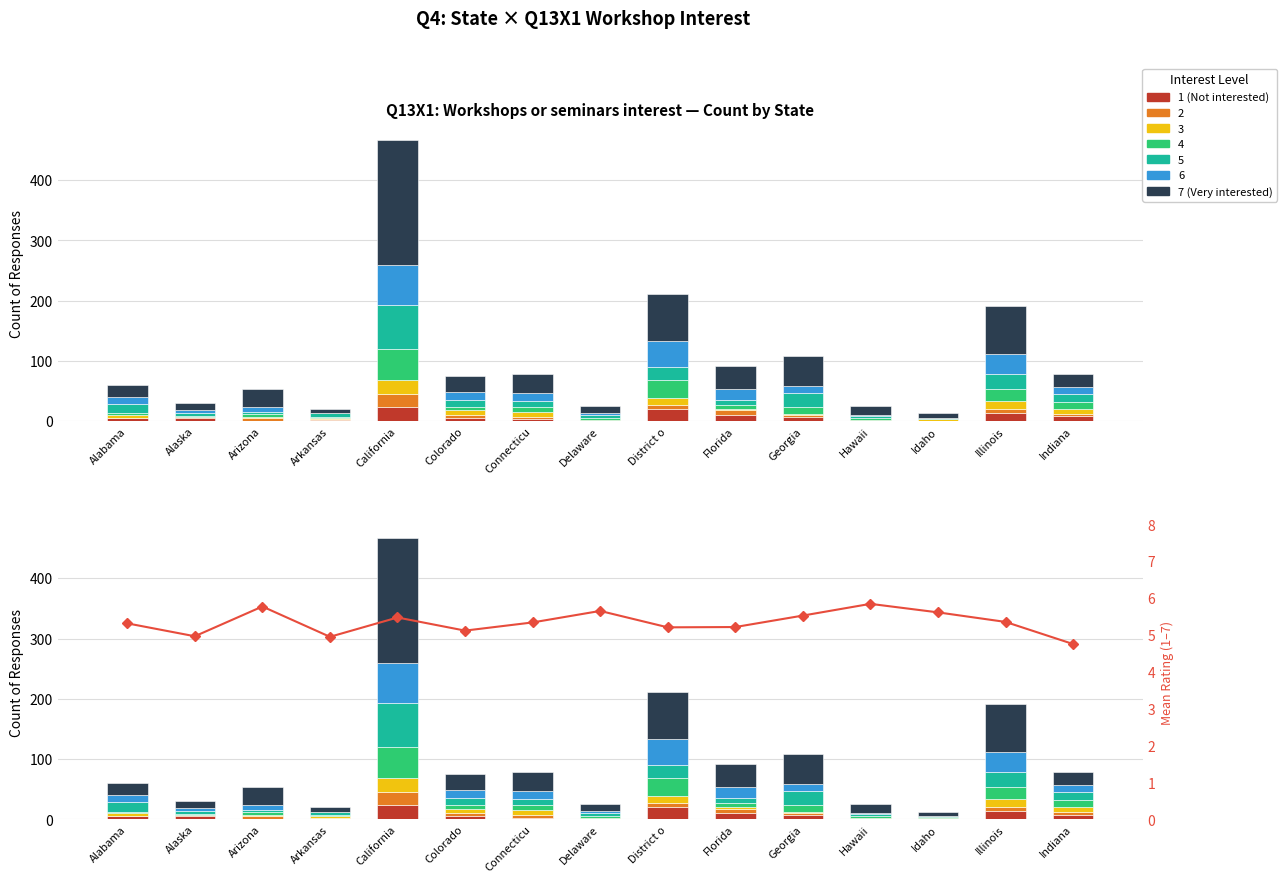

What is the total value across all series at Illinois?

98.4